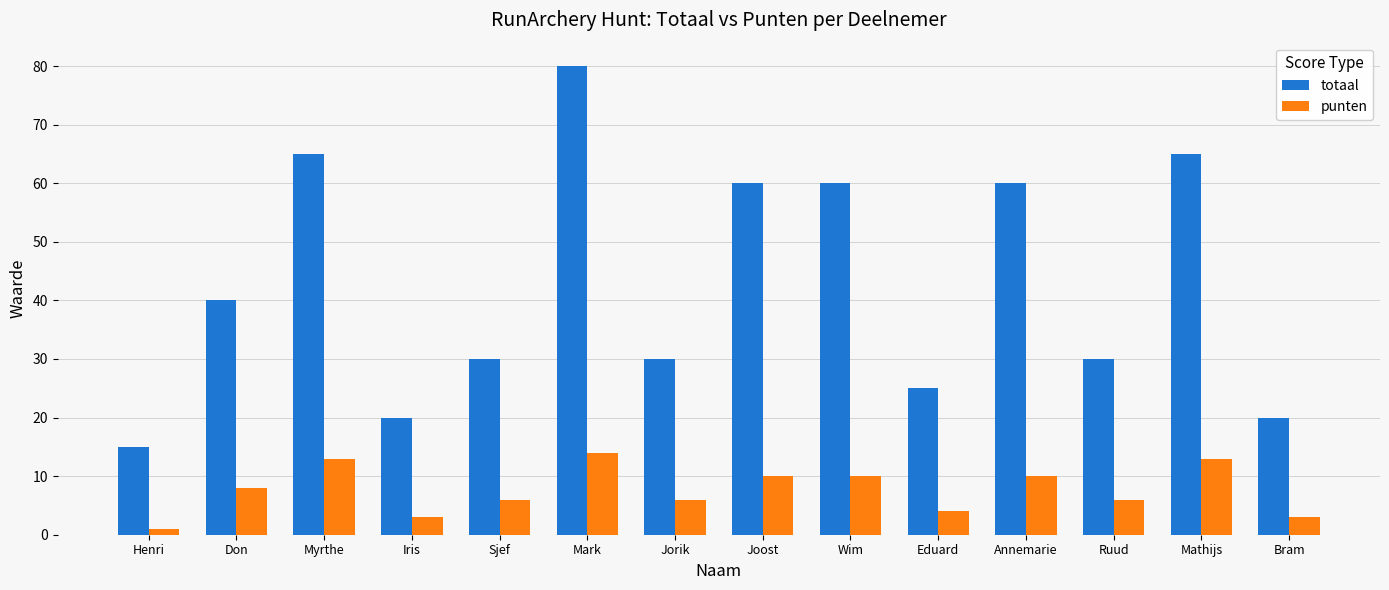

True or false: totaal has a value of 60 at Annemarie.

True